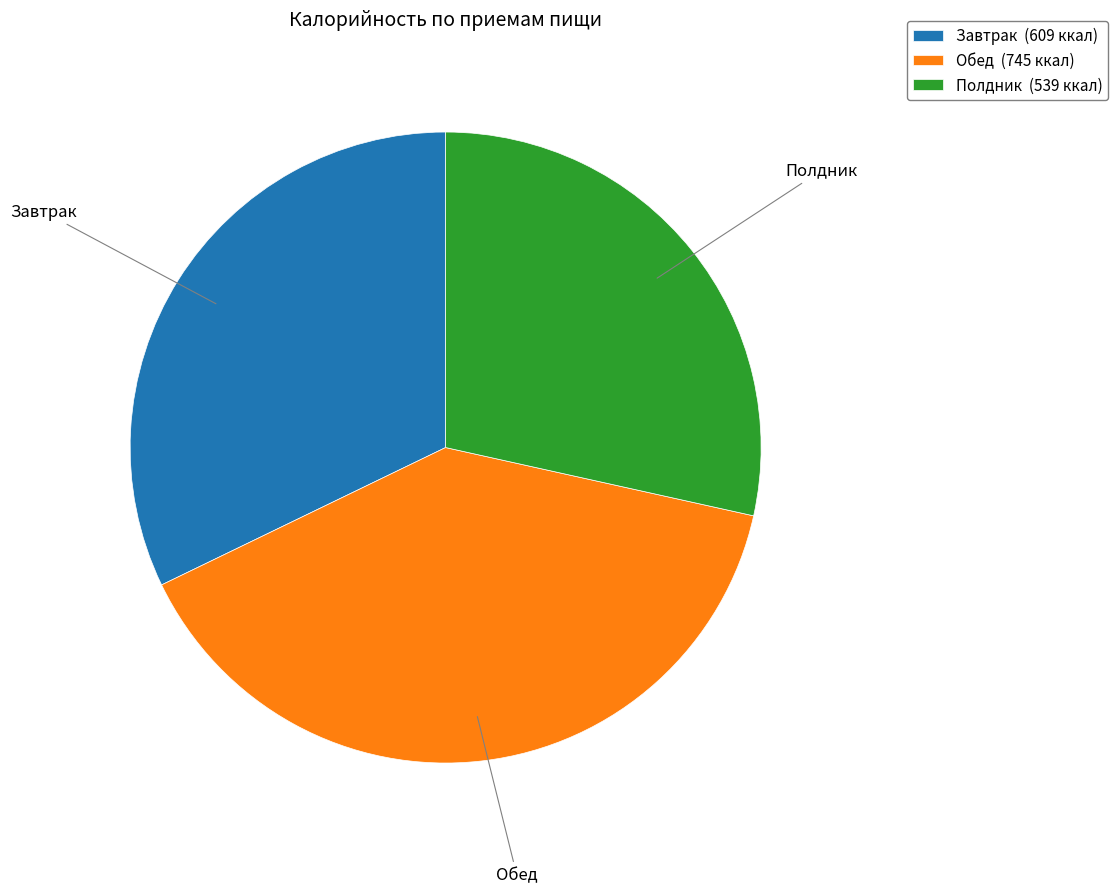

The Полдник (539 ккал) slice represents 28% of the pie. True or false?

True